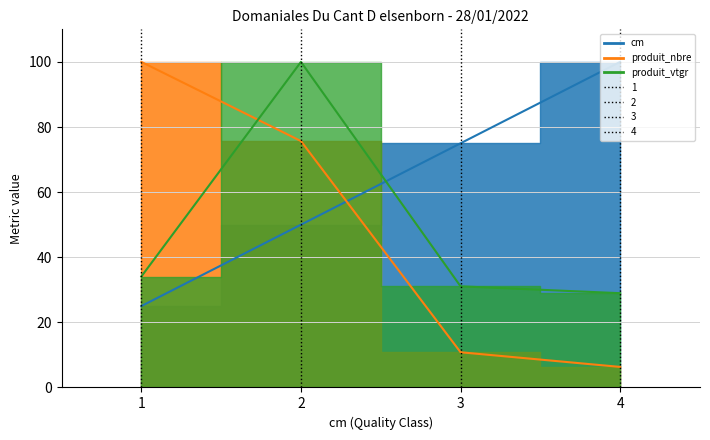

List the labels in order of cm value, largest first.

4, 3, 2, 1